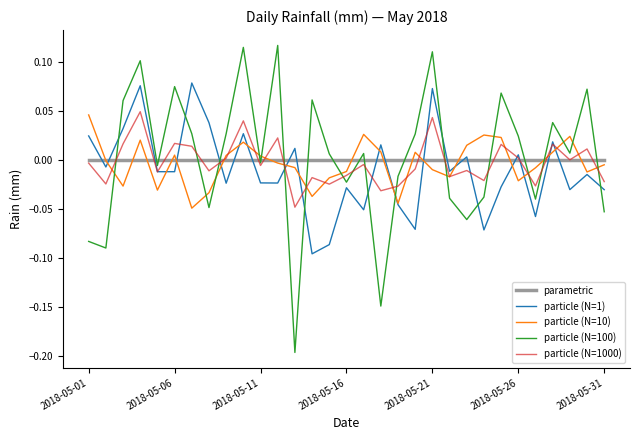

Which series has the widest spread of values?

particle (N=100)